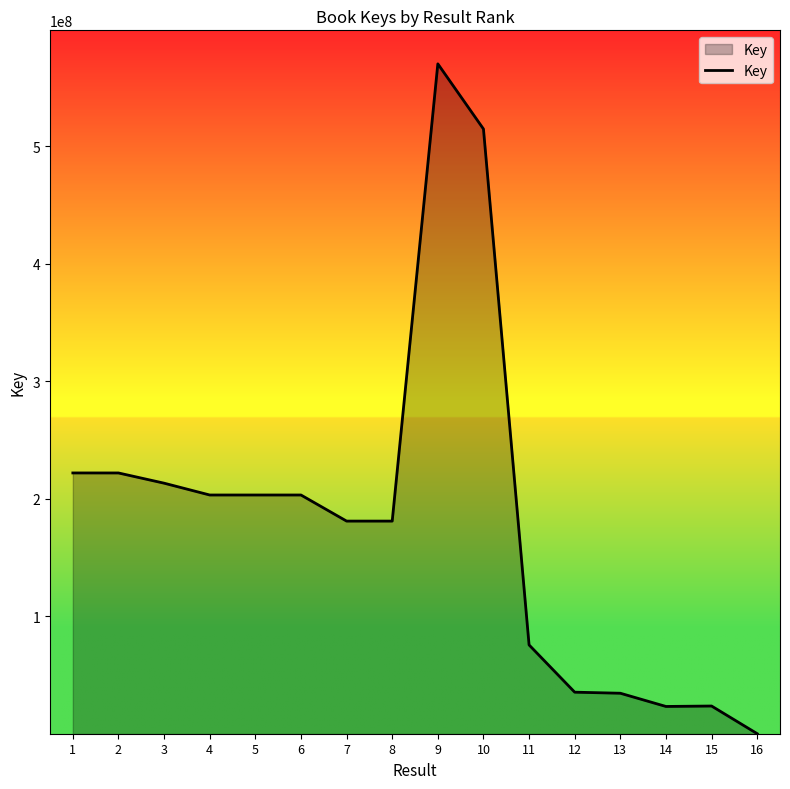

Is it true that the value at 7 is 181089037?

True